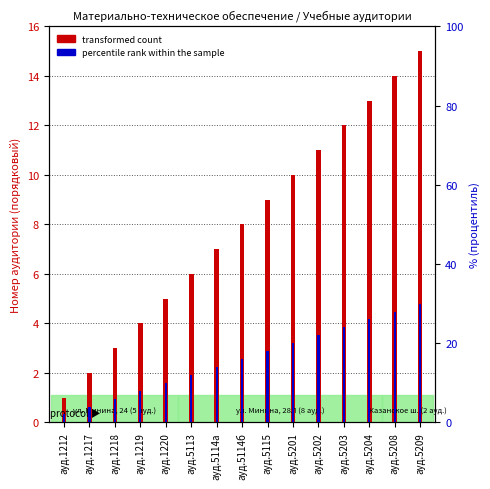

How many data points in percentile rank within the sample are above 16?

7